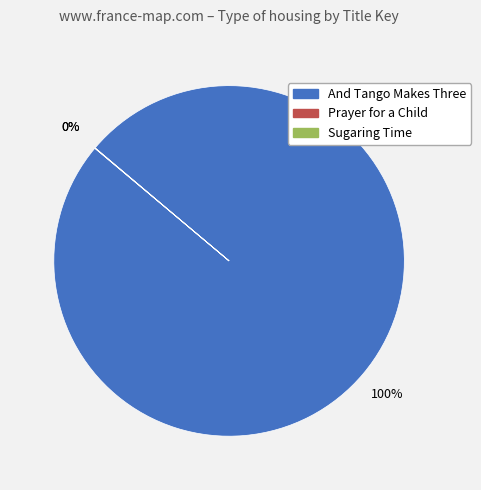

To the nearest percent, what is the average slice percentage?

33%